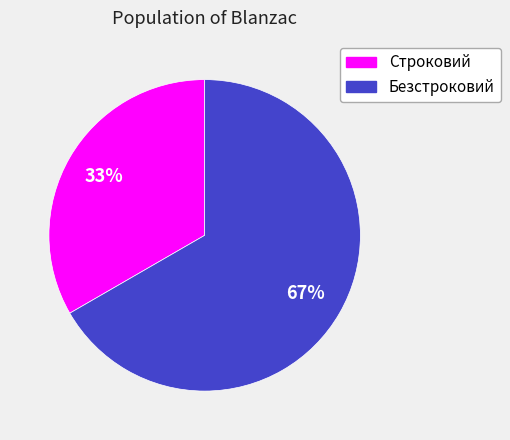

Is the sum of Строковий and Безстроковий greater than half?

Yes